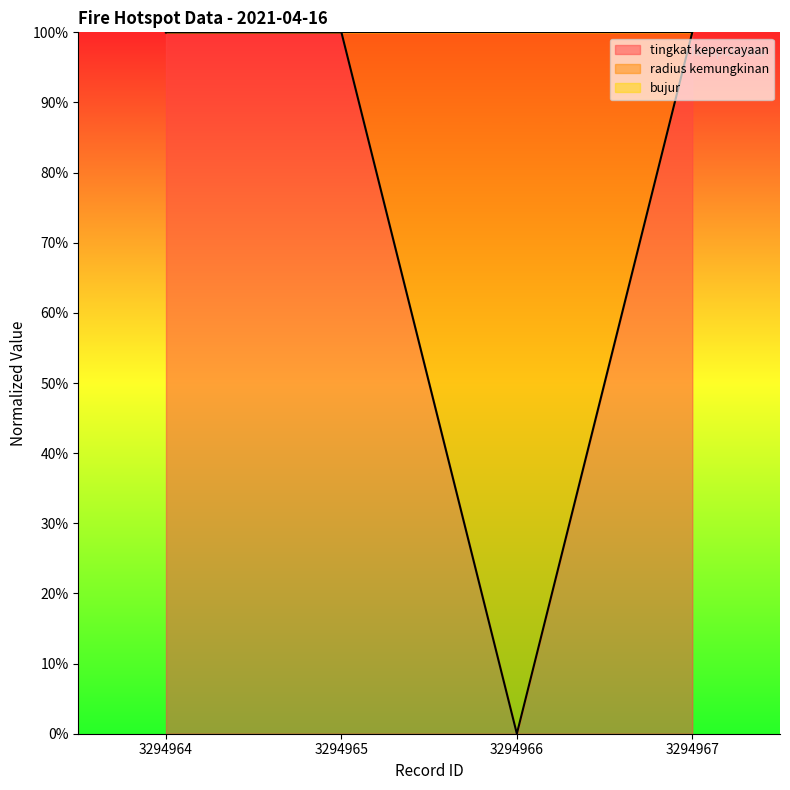

What is the difference between the highest and lowest values at 3294965?

77.1